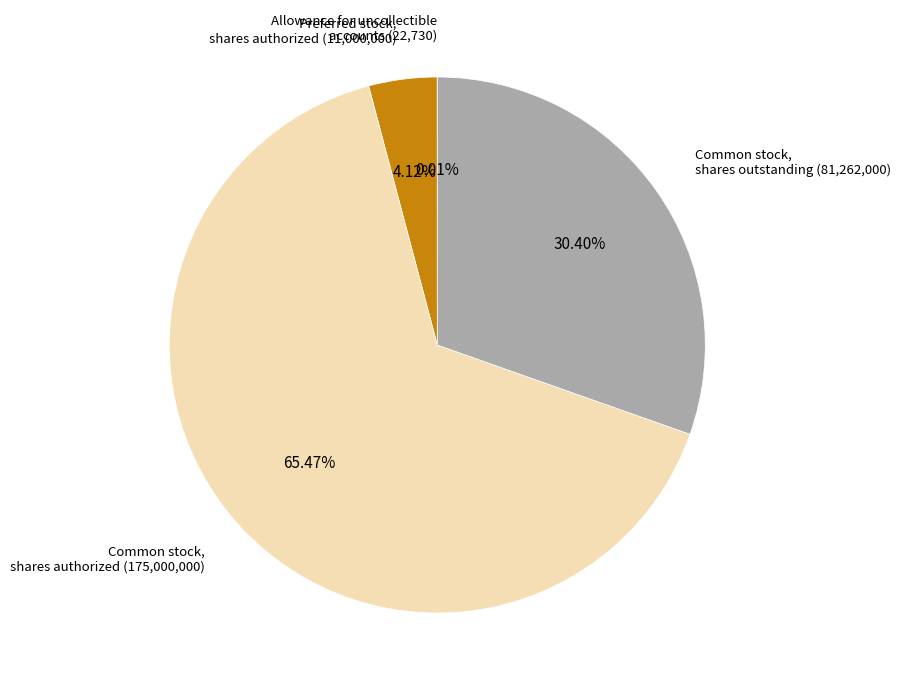

Is there any slice that represents more than half of the pie?

Yes